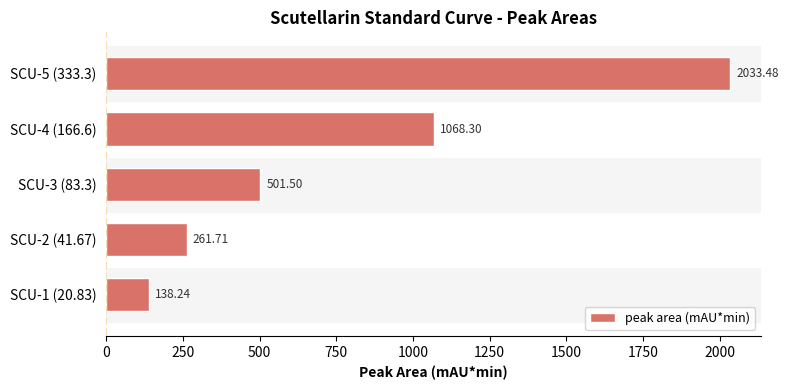

What is the change in value from SCU-3 (83.3) to SCU-4 (166.6)?

+566.8